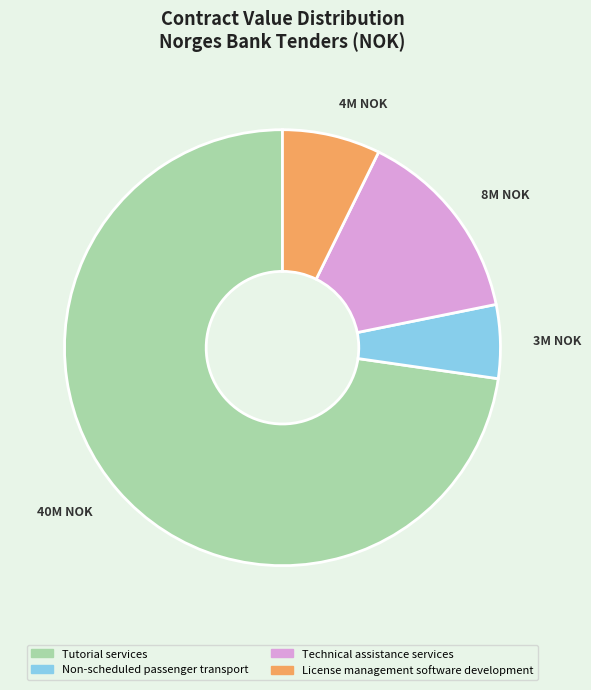

Is there any slice that represents more than half of the pie?

Yes